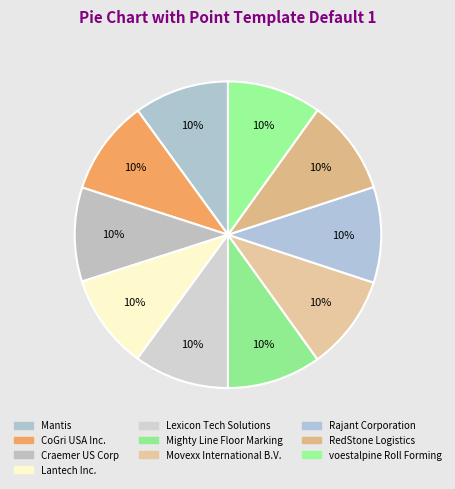

To the nearest percent, what portion does Mighty Line Floor Marking represent?

10%